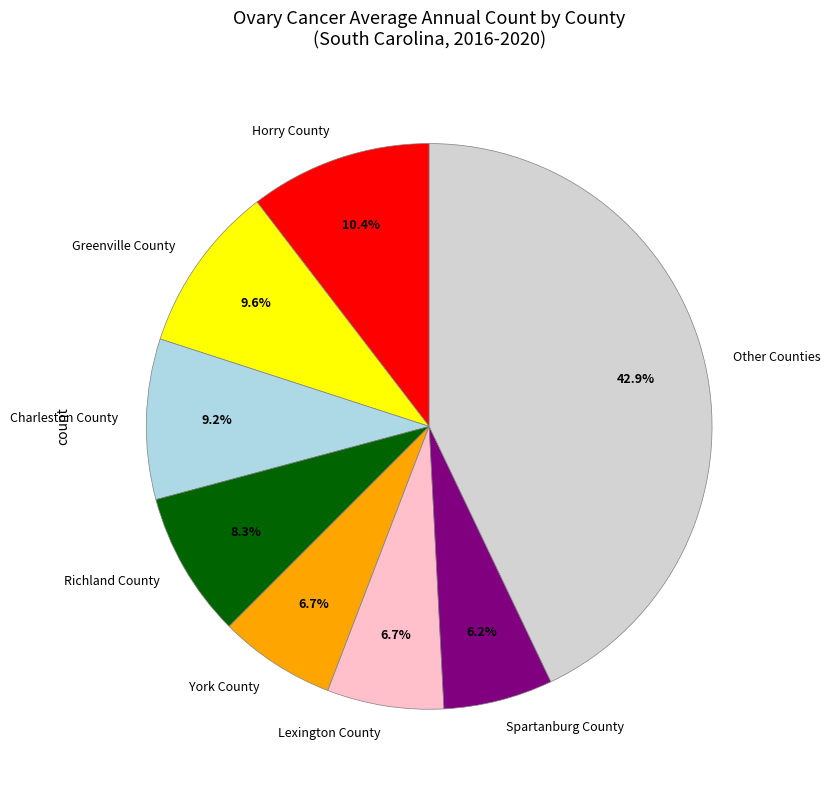

What is the ratio of the value at Greenville County to the value at Lexington County?

1.4